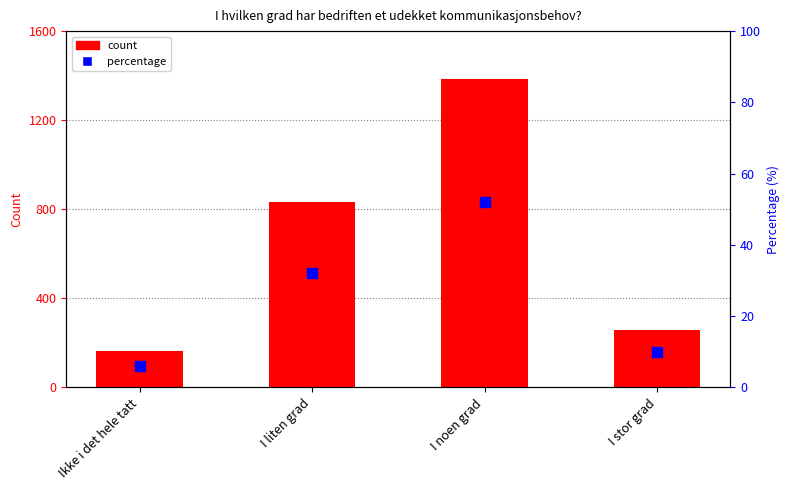

At which category is the sum across all series the highest?

I noen grad